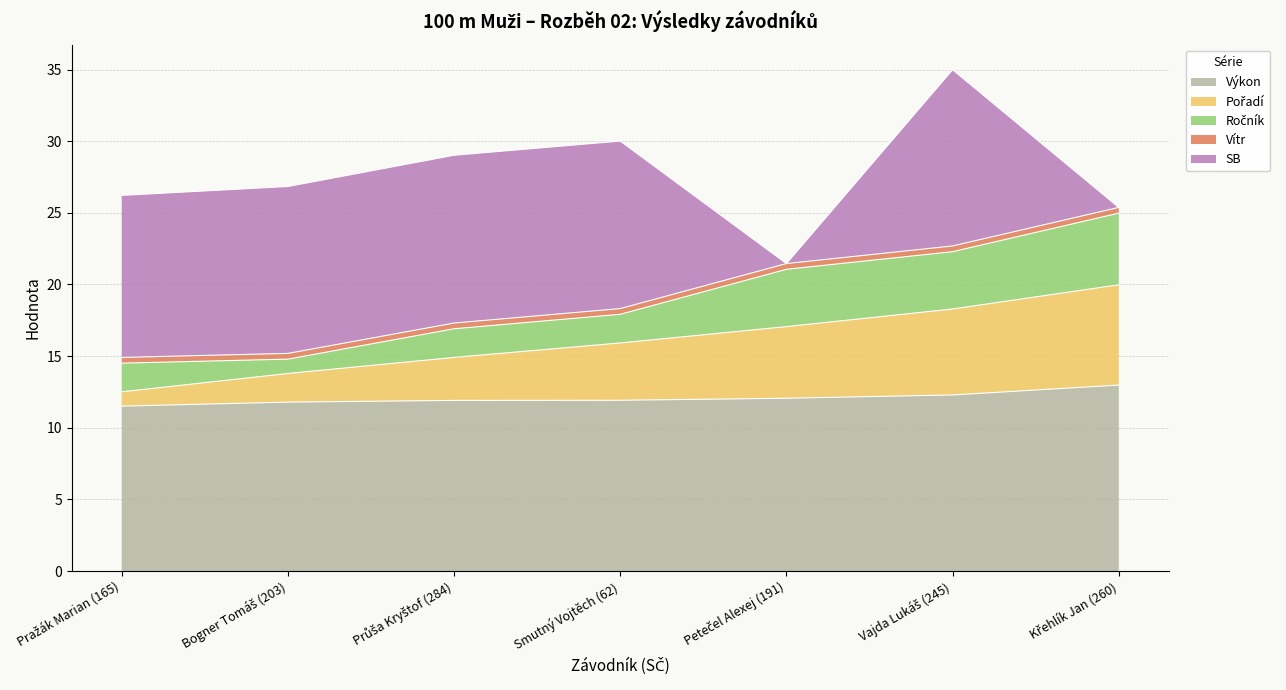

True or false: Vítr and Pořadí intersect in this chart.

False